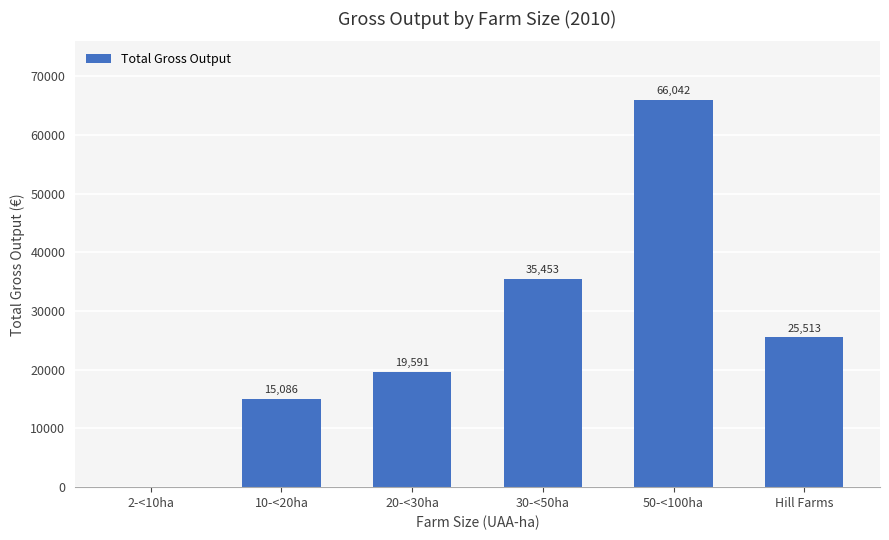

At which category does the chart reach its peak across all series?

50-<100ha